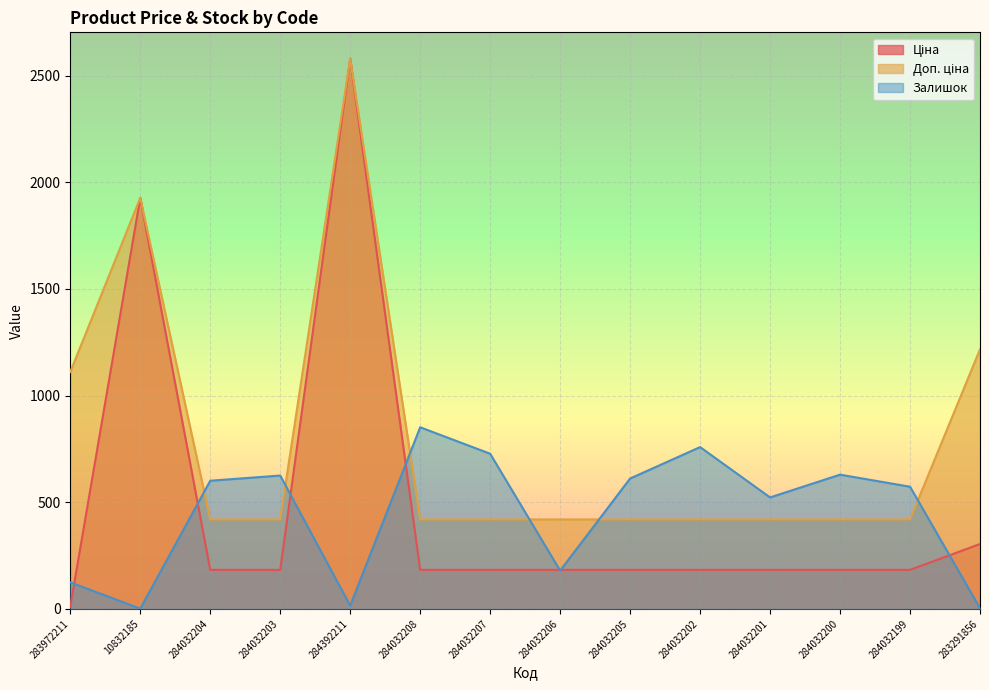

Between which two adjacent categories do Ціна and Залишок first intersect?

283972211 and 10832185